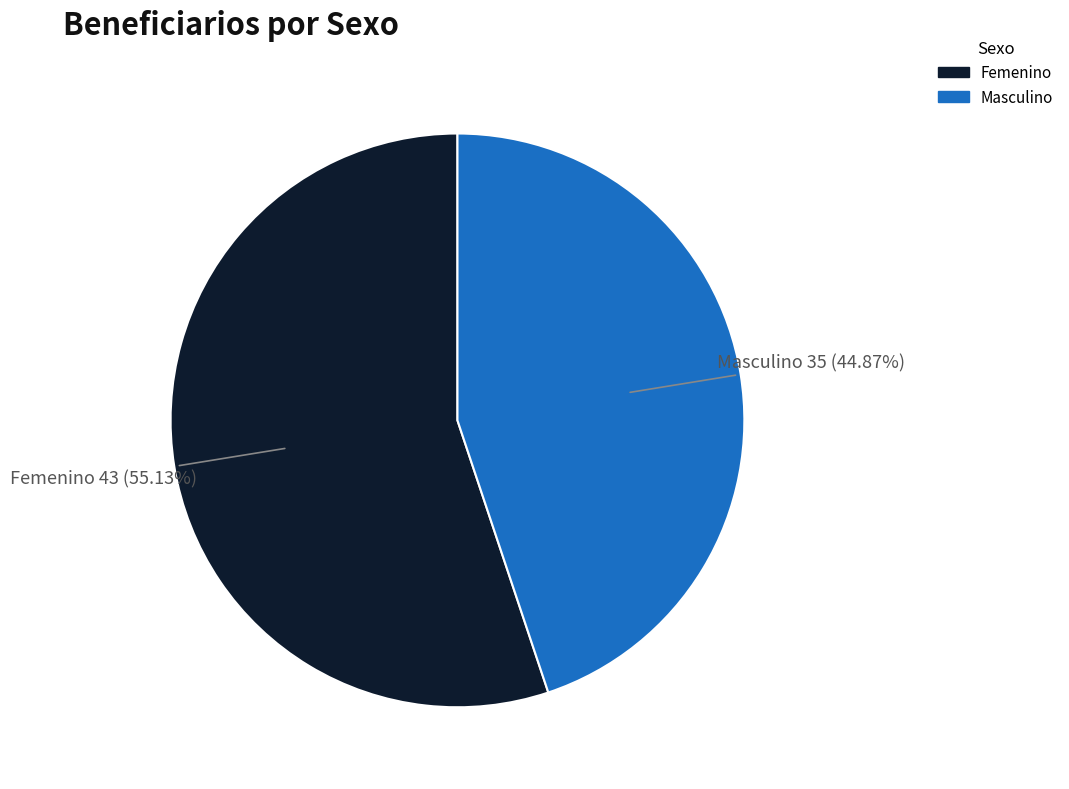

Which slice is the smallest?

Masculino